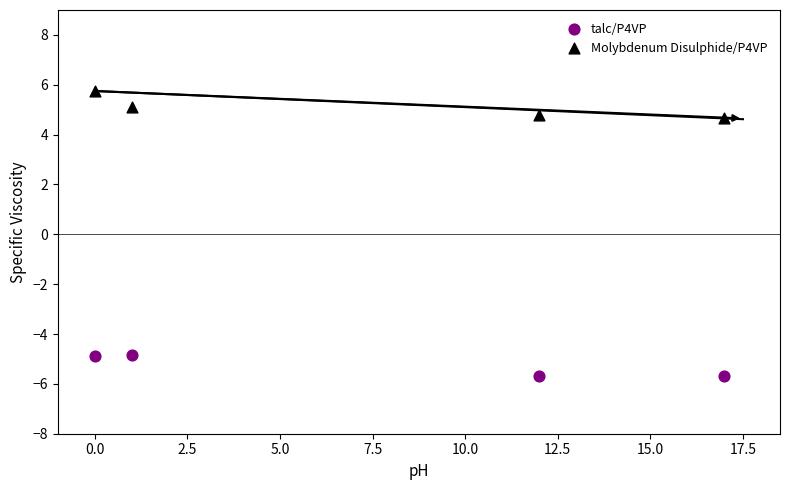

What is the X range (max minus min) for the scatter plot?

17.0